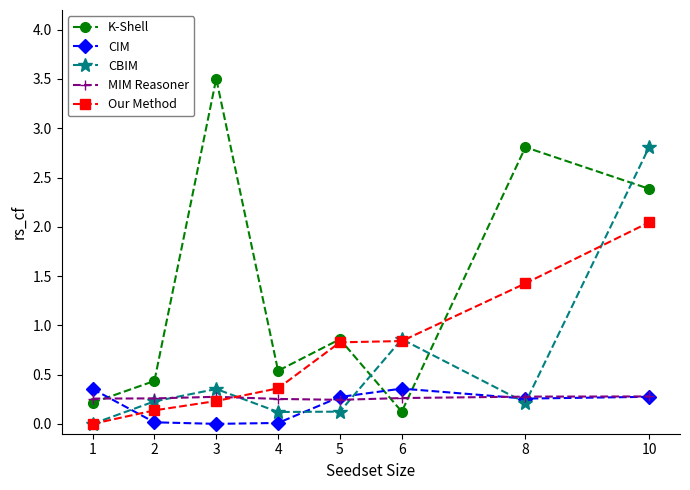

What is the value of the CBIM point at the 8th from the left?

2.8